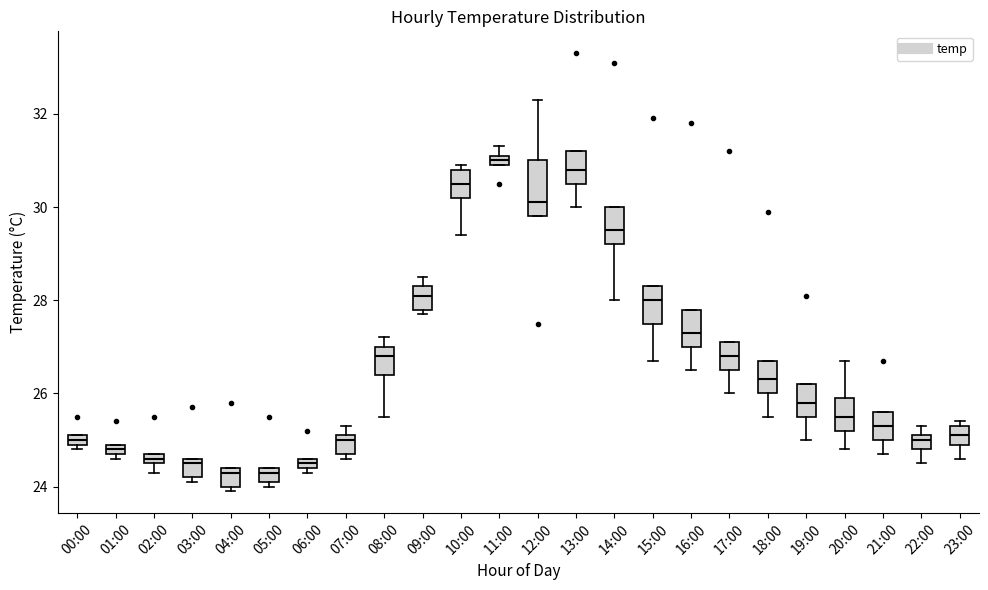

Comparing the boxes themselves (not the whiskers), which one is the tallest?

12:00